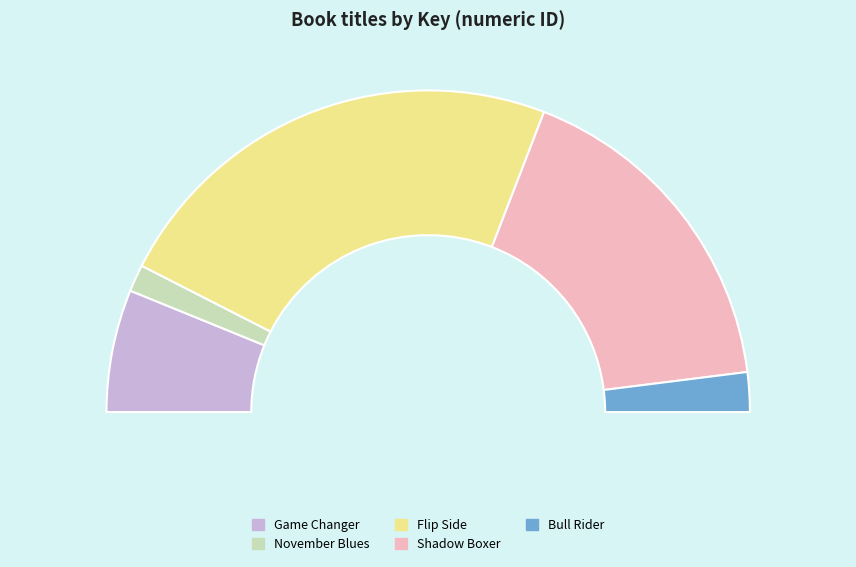

To the nearest percent, what portion does Bull Rider represent?

4%